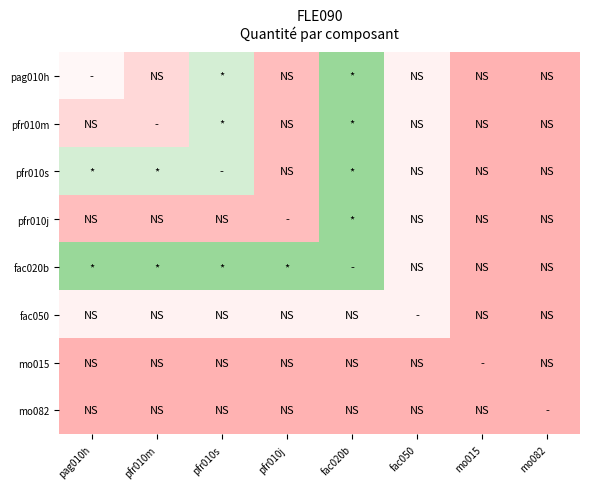

At which category is the sum across all series the highest?

fac020b